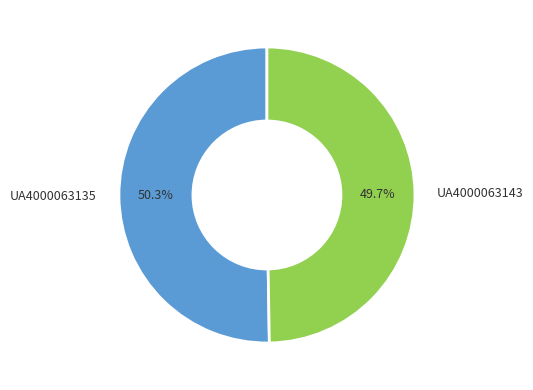

Which slice represents more than half of the pie?

UA4000063135